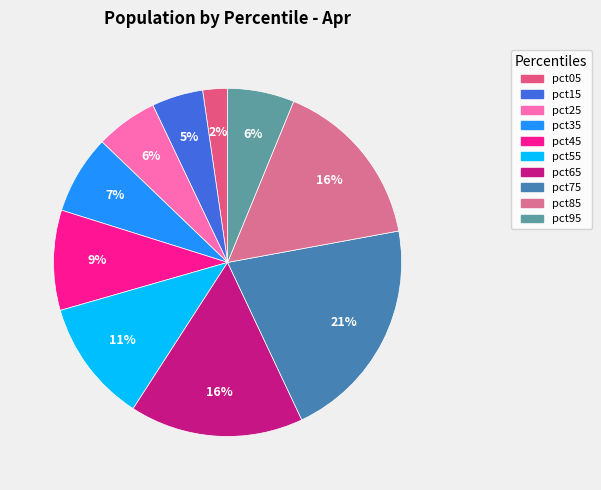

How much of the chart is everything except pct35?

92.7%